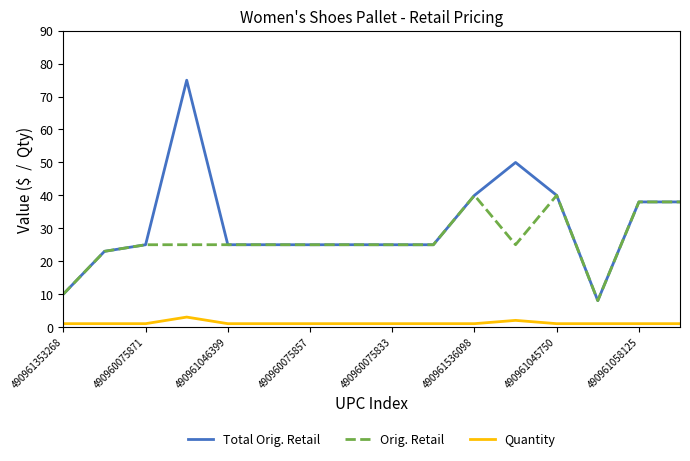

What is the maximum value for Orig. Retail?

40.0